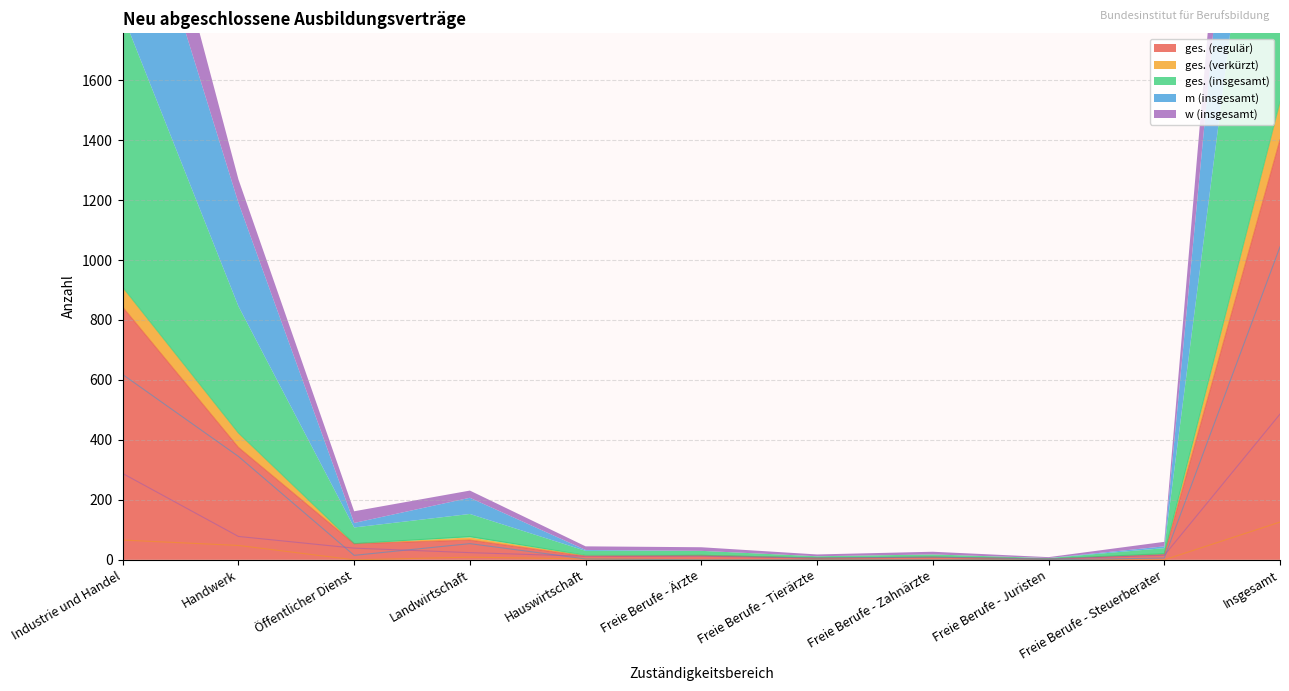

What is the difference between the maximum and minimum values in the ges. (insgesamt) series?

1524